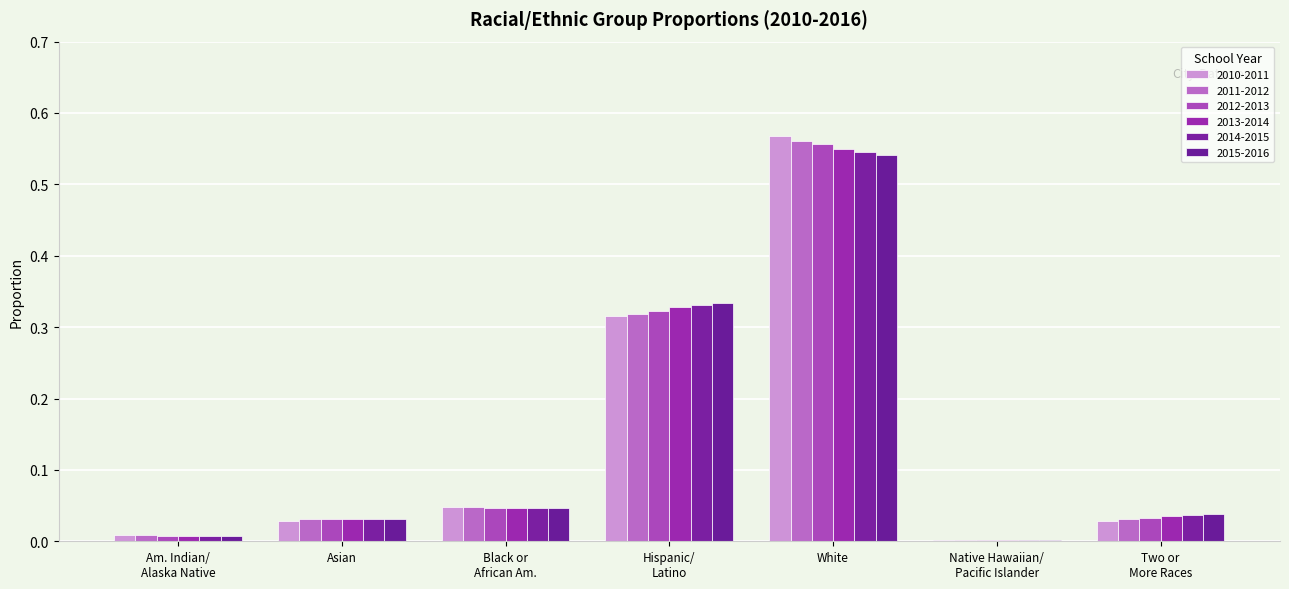

At how many categories does at least one series exceed 0?

7